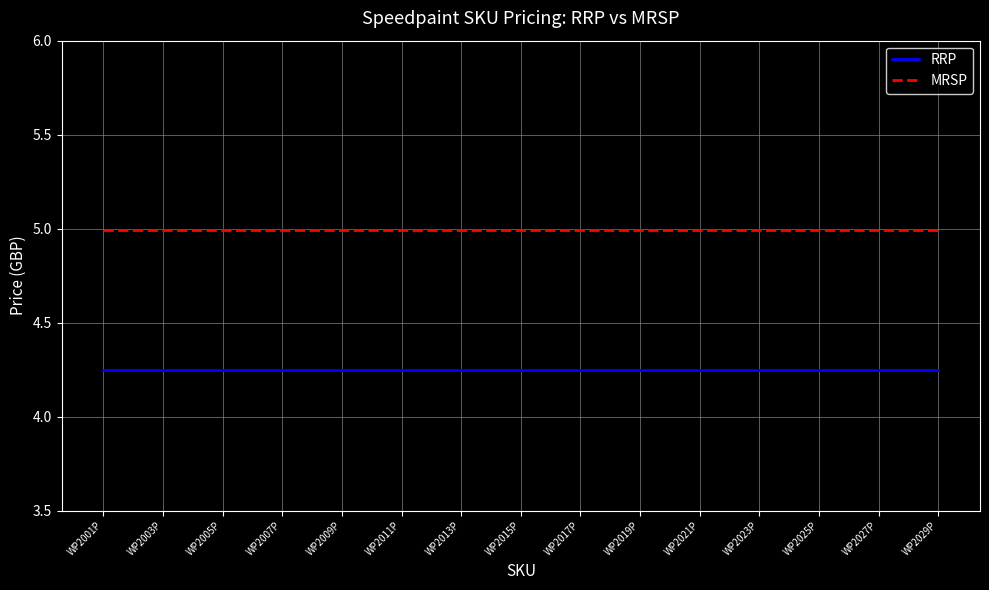

What position from the left is WP2005P?

3